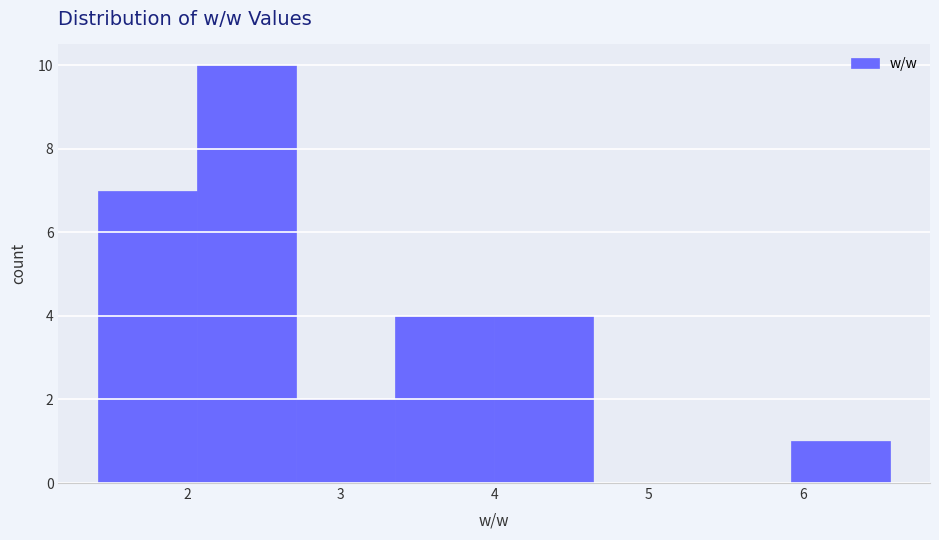

Reading left to right, transcribe this chart: for each bar, give the range it covers on the x-axis and its height. Neither the bar edges nor the heights are printed on the chart, so give them approximately, as read against the axes.

1.4 to 2.1: 7
2.1 to 2.7: 10
2.7 to 3.4: 2
3.4 to 4.0: 4
4.0 to 4.6: 4
4.6 to 5.3: 0
5.3 to 5.9: 0
5.9 to 6.6: 1